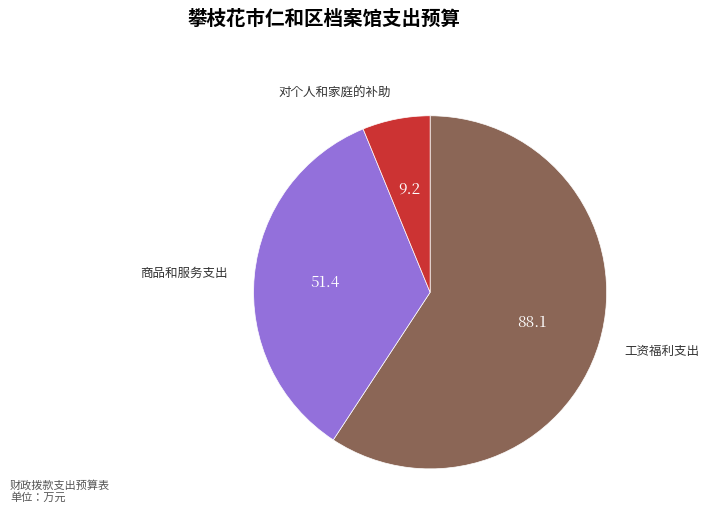

Does any single category account for the majority?

Yes